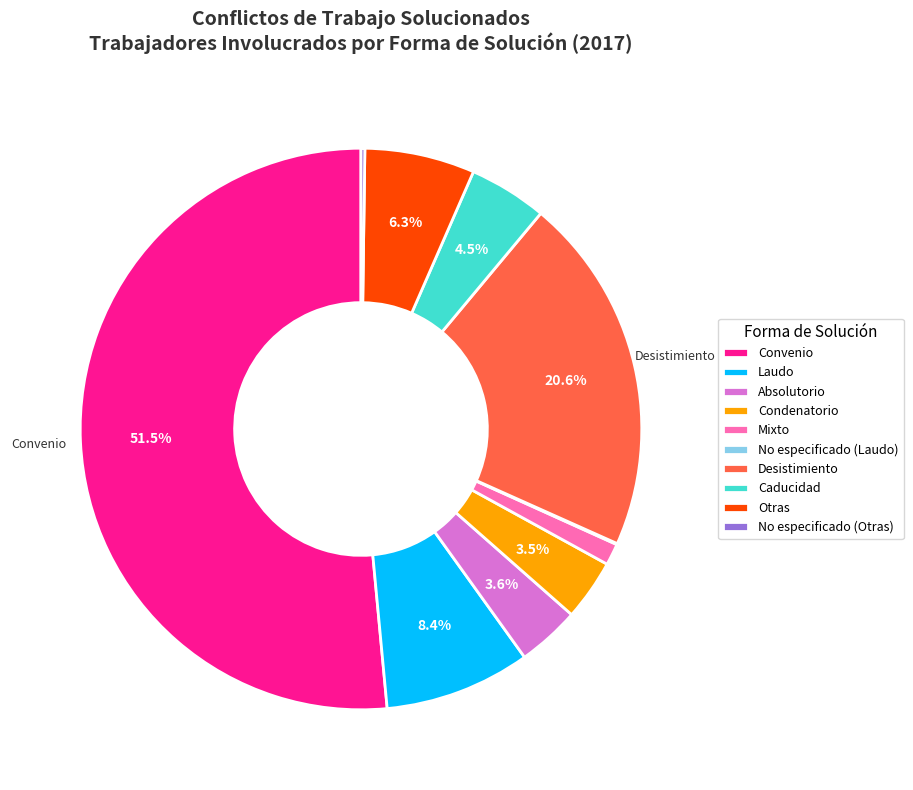

Which slice represents more than half of the pie?

Convenio